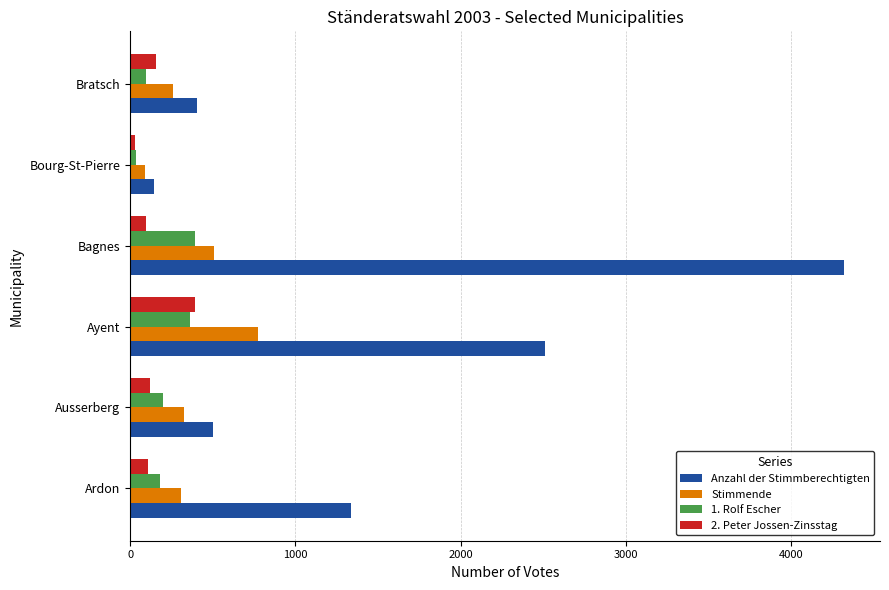

Which category has the highest value in the Stimmende series?

Ayent